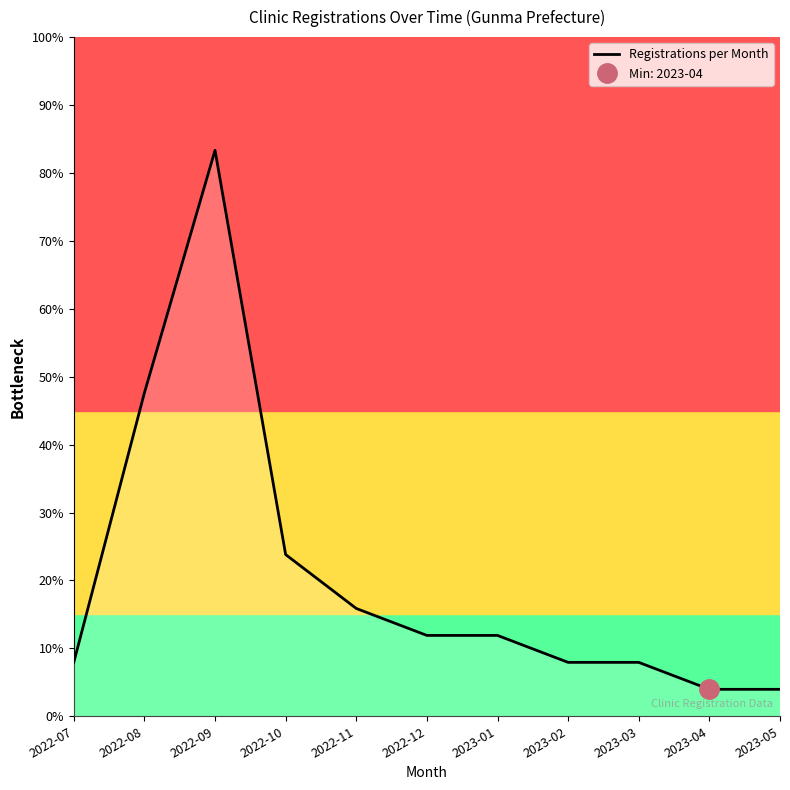

Rank the categories by value from highest to lowest.

2022-09, 2022-08, 2022-10, 2022-11, 2022-12, 2023-01, 2022-07, 2023-02, 2023-03, 2023-04, 2023-05